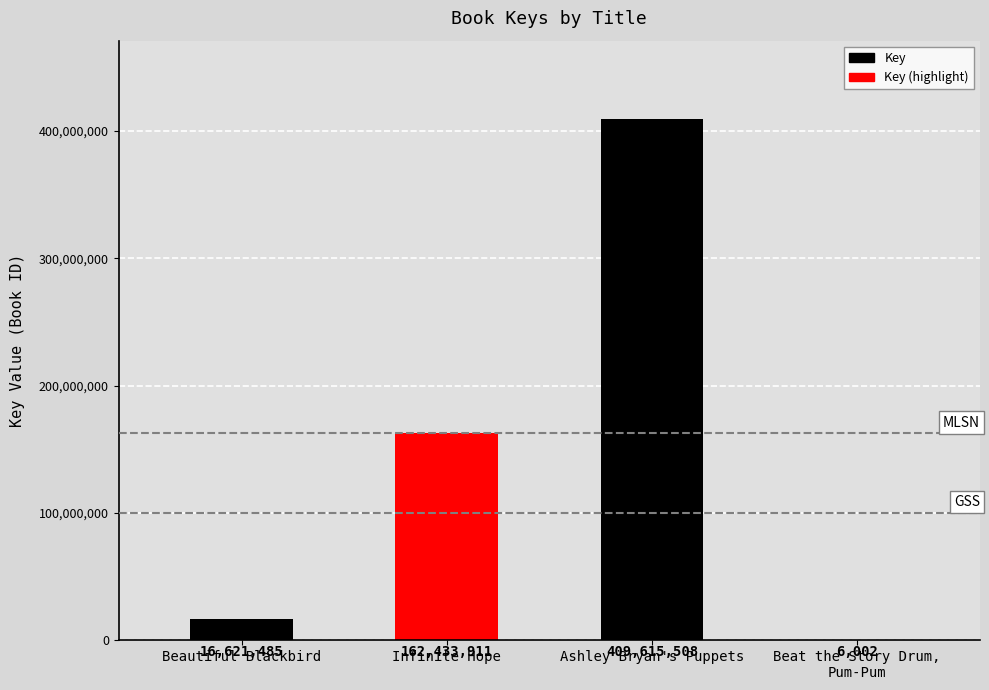

Reading left to right, list all the values displayed in this chart.

16621485	162433911	409615508	6002